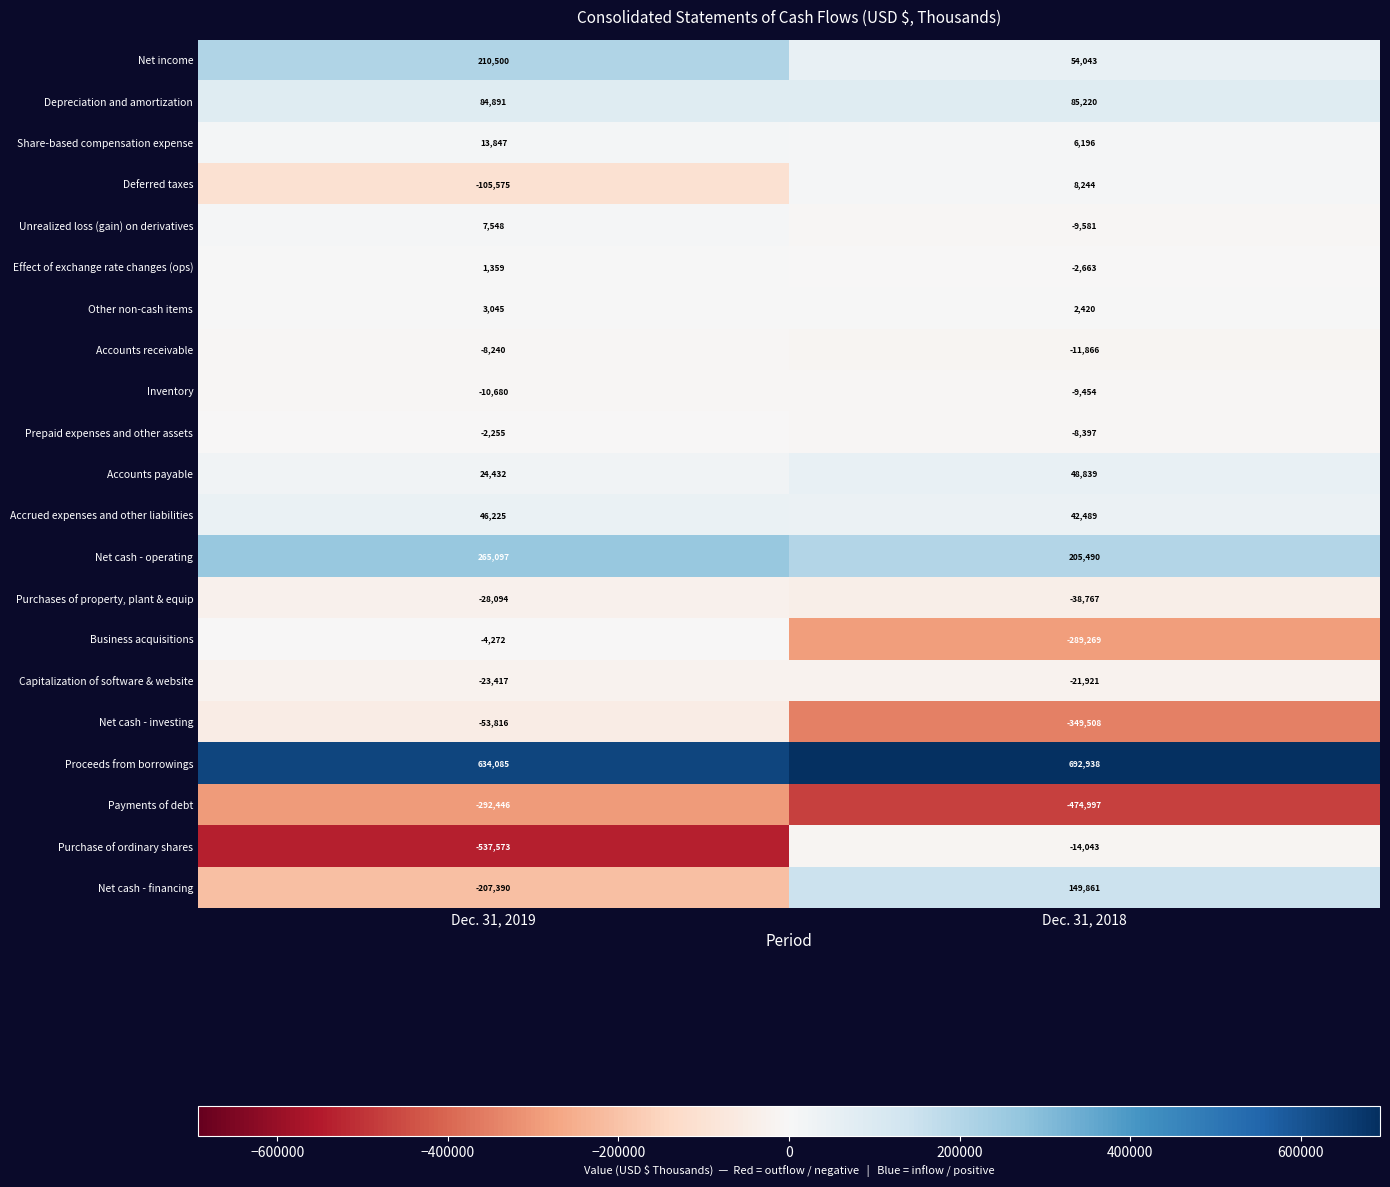

Rank the series at Dec. 31, 2019 from lowest to highest value.

Purchase of ordinary shares, Payments of debt, Net cash - financing, Deferred taxes, Net cash - investing, Purchases of property, plant & equip, Capitalization of software & website, Inventory, Accounts receivable, Business acquisitions, Prepaid expenses and other assets, Effect of exchange rate changes (ops), Other non-cash items, Unrealized loss (gain) on derivatives, Share-based compensation expense, Accounts payable, Accrued expenses and other liabilities, Depreciation and amortization, Net income, Net cash - operating, Proceeds from borrowings